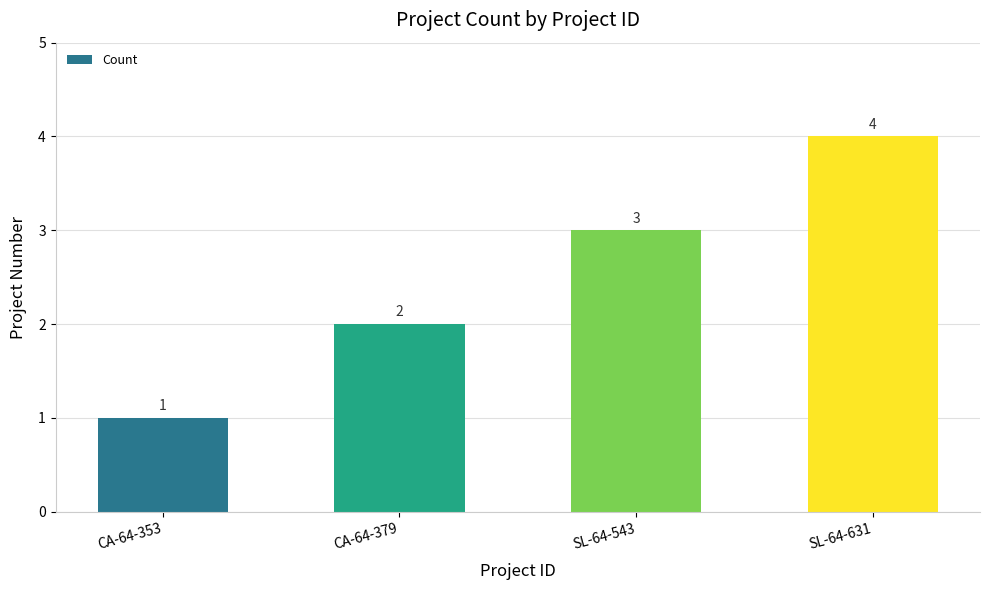

What is the maximum value shown in the chart?

4